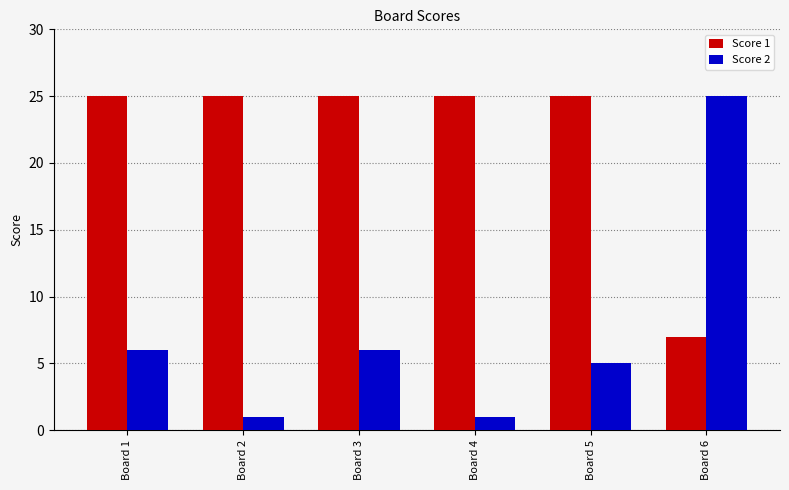

Reading left to right, list all the values displayed in this chart.

Score 1: Board 1=25	Board 2=25	Board 3=25	Board 4=25	Board 5=25	Board 6=7
Score 2: Board 1=6	Board 2=1	Board 3=6	Board 4=1	Board 5=5	Board 6=25